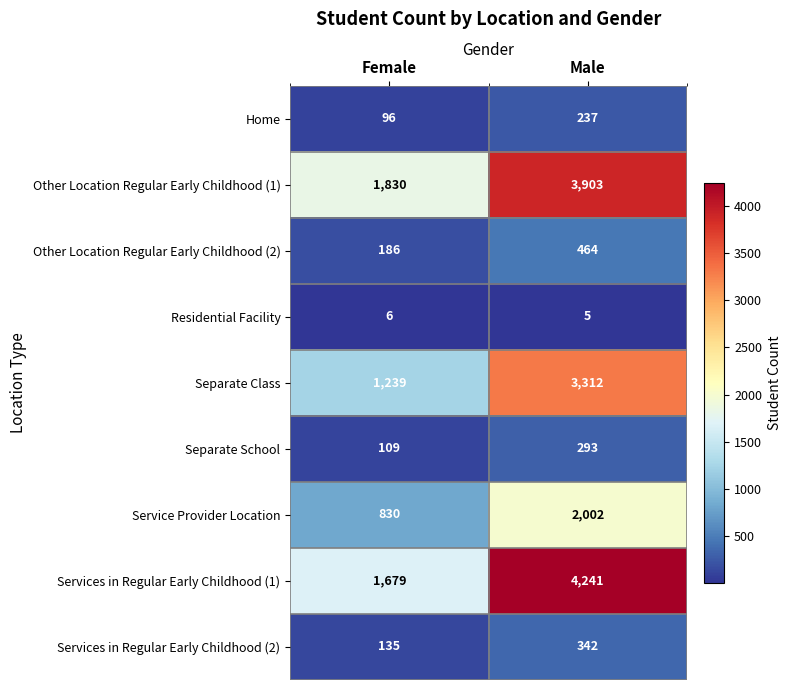

How many series are shown in this chart?

9